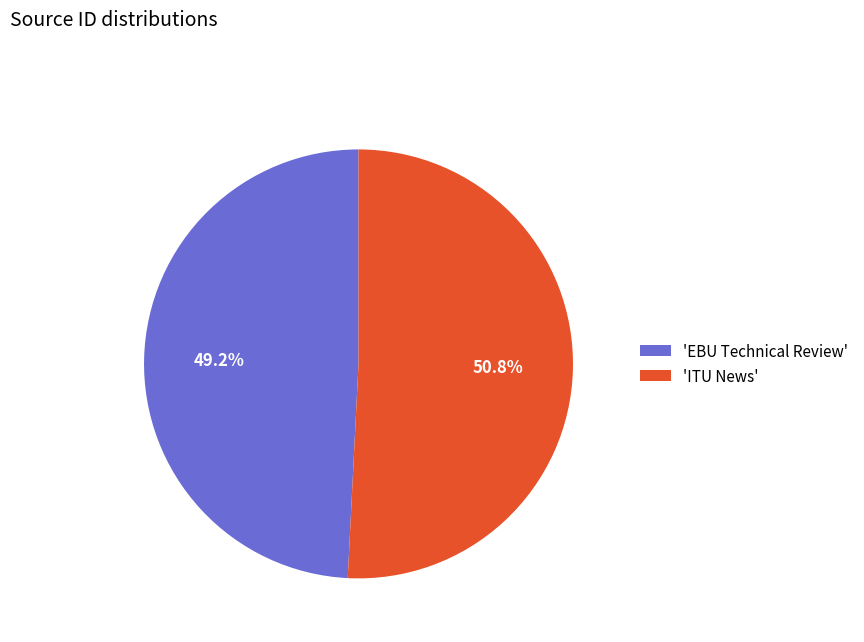

Which has a higher value, 'ITU News' or 'EBU Technical Review'?

'ITU News'